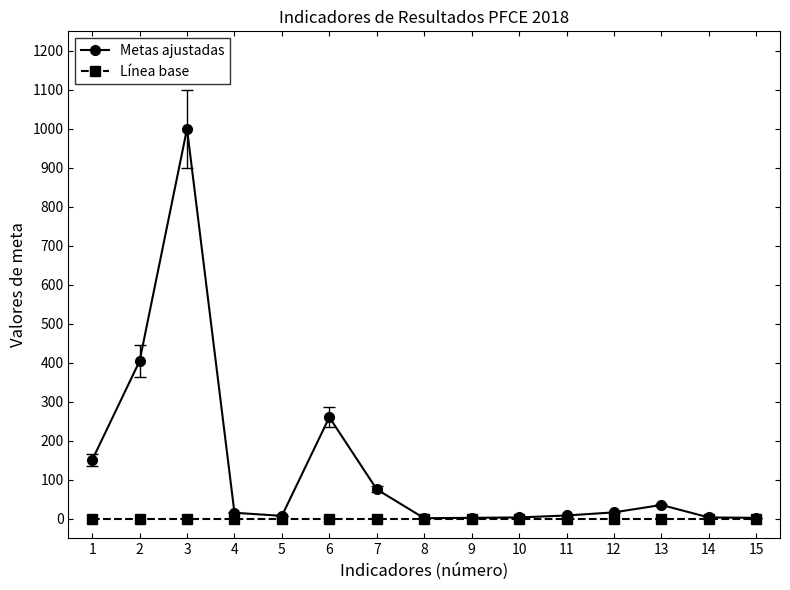

True or false: Metas ajustadas has more than 1 interior local peaks.

True